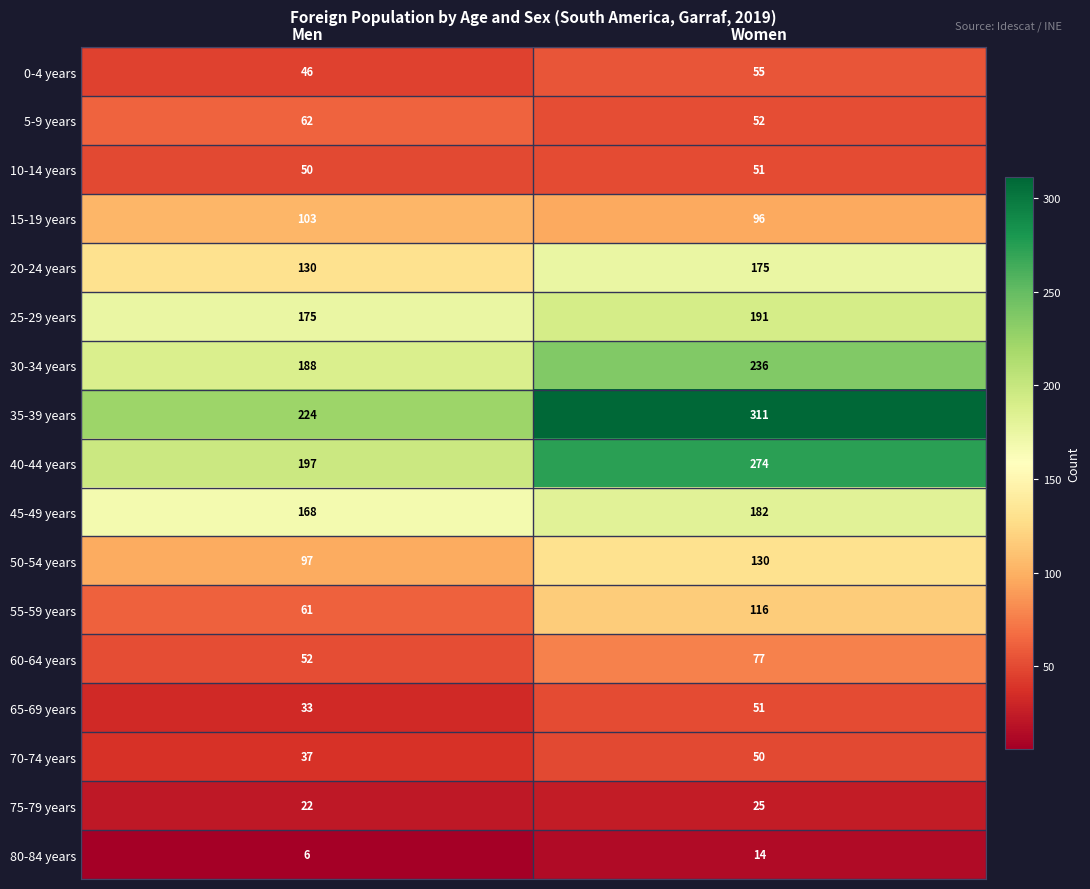

Rank the categories by 60-64 years value from highest to lowest.

Women, Men